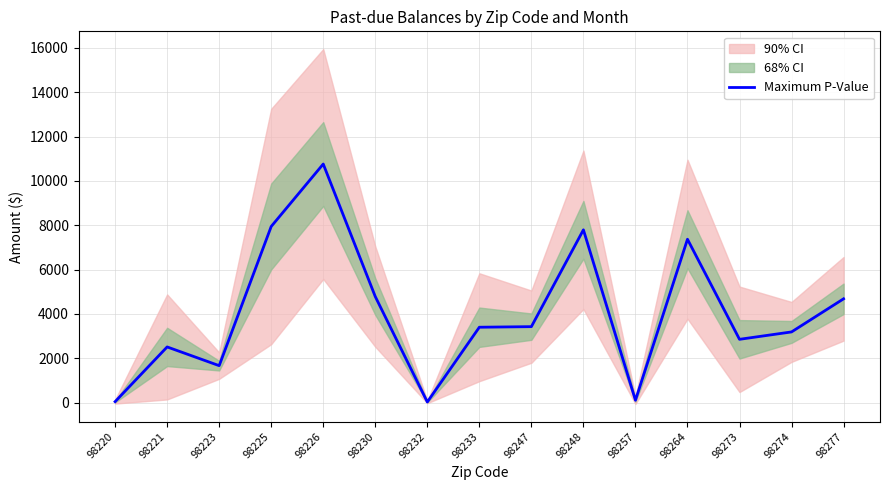

What is the sum of the values at 98274 and 98277?

7864.3